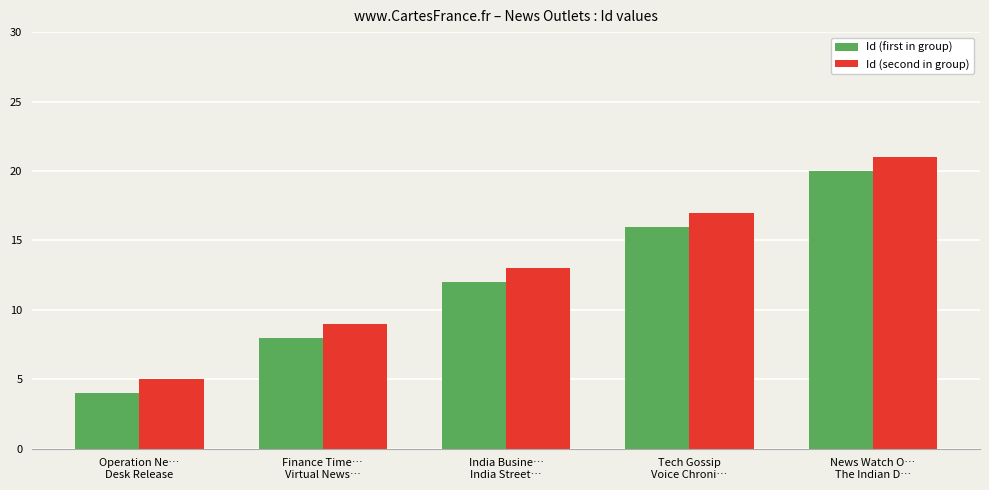

What is the difference between the second highest and minimum values in the Id (first in group) series?

12